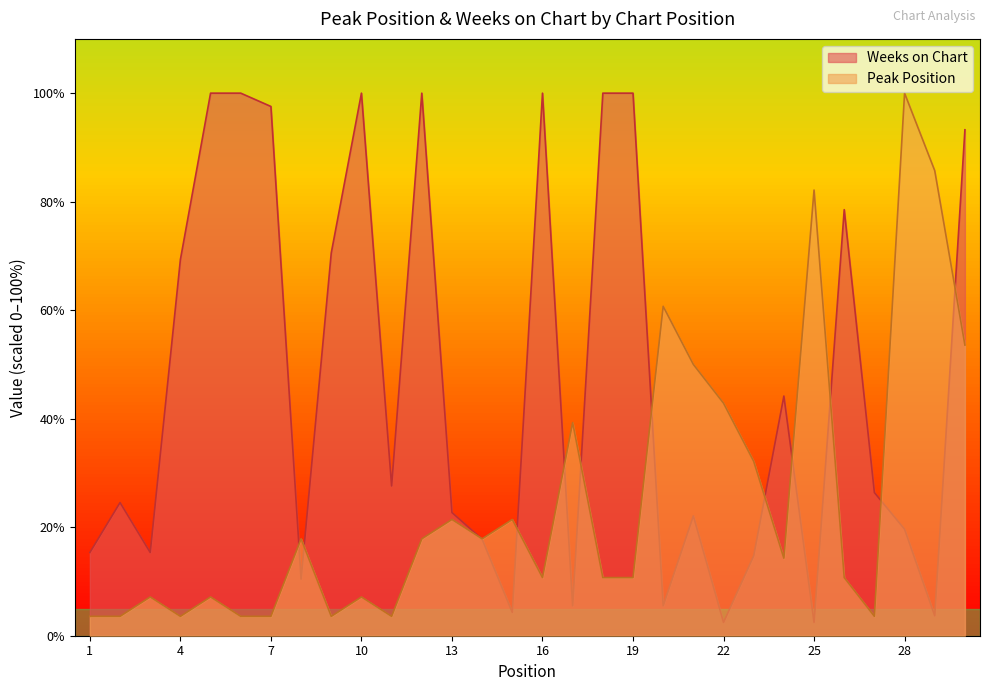

Where is the first local maximum for Peak Position?

3